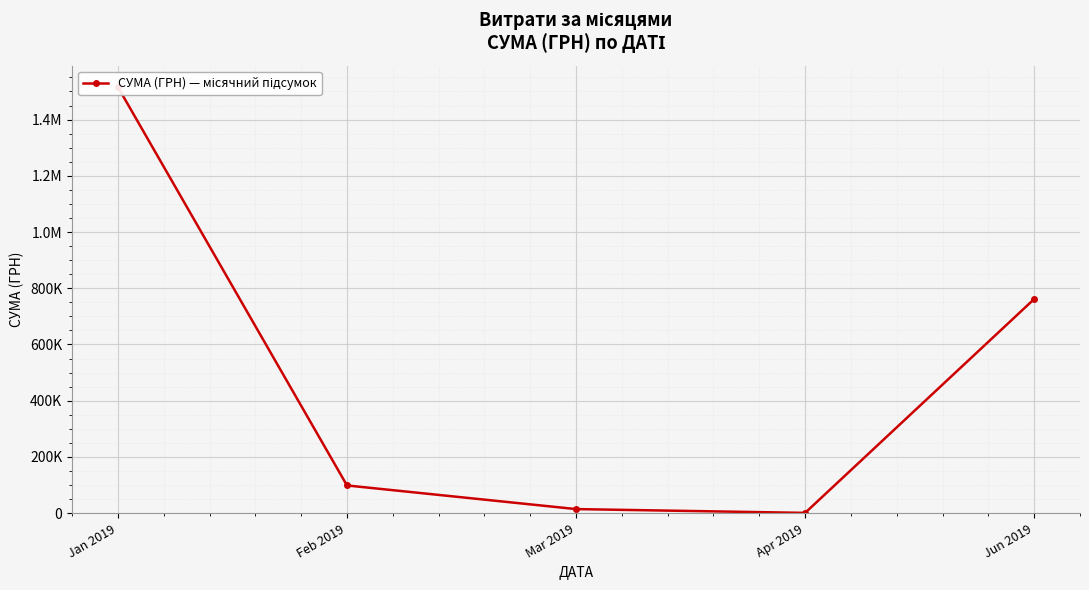

Rank the categories by value from highest to lowest.

Jan 2019, Jun 2019, Feb 2019, Mar 2019, Apr 2019